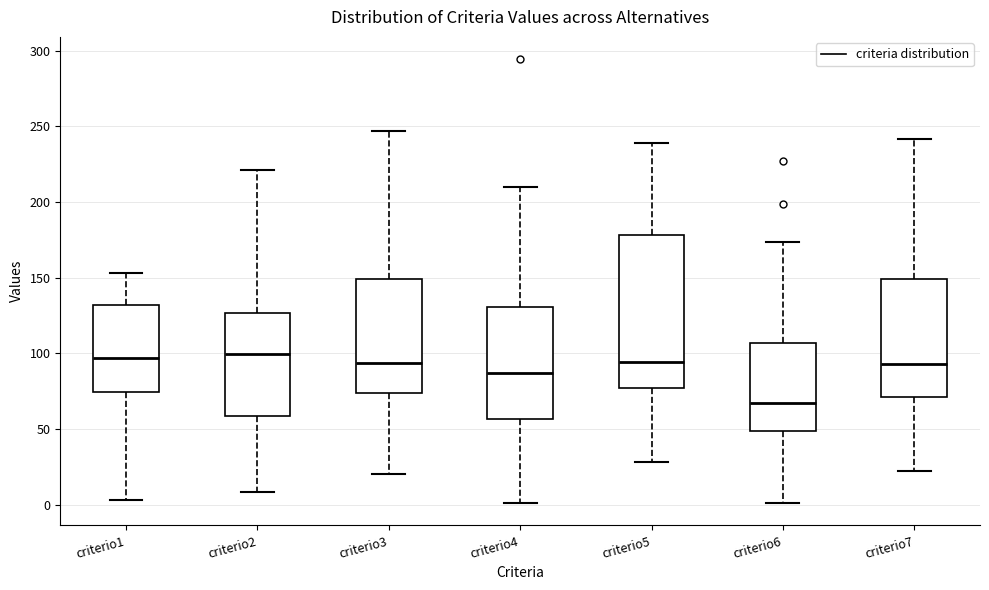

Reading left to right, transcribe this box plot: for each box, give where its median line is, the range the box spans, and where its two whiskers end, as read against the y-axis. The values are not printed on the chart, so give them approximately, as read against the axis.

criterio1: median 95, box 75 to 130, whiskers 5 to 155
criterio2: median 100, box 60 to 125, whiskers 10 to 220
criterio3: median 95, box 75 to 150, whiskers 20 to 245
criterio4: median 85, box 55 to 130, whiskers 0 to 210
criterio5: median 95, box 75 to 180, whiskers 30 to 240
criterio6: median 65, box 50 to 105, whiskers 0 to 175
criterio7: median 95, box 70 to 150, whiskers 20 to 240